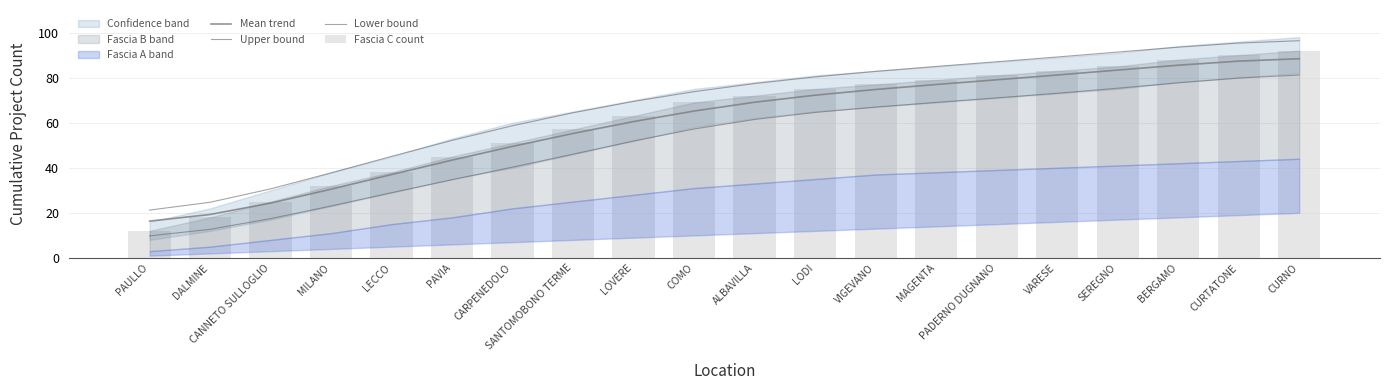

Reading left to right, transcribe all the data shown in this chart.

Mean trend: PAULLO=16.3	DALMINE=19.3	CANNETO SULLOGLIO=24.3	MILANO=30.5	LECCO=37.0	PAVIA=43.4	CARPENEDOLO=49.5	SANTOMOBONO TERME=55.2	LOVERE=60.5	COMO=65.2	ALBAVILLA=69.1	LODI=72.2	VIGEVANO=74.7	MAGENTA=76.9	PADERNO DUGNANO=79.0	VARESE=81.2	SEREGNO=83.3	BERGAMO=85.5	CURTATONE=87.3	CURNO=88.4
Upper bound: PAULLO=21.2	DALMINE=24.7	CANNETO SULLOGLIO=30.6	MILANO=37.7	LECCO=45.1	PAVIA=52.2	CARPENEDOLO=58.7	SANTOMOBONO TERME=64.4	LOVERE=69.5	COMO=73.8	ALBAVILLA=77.4	LODI=80.3	VIGEVANO=82.8	MAGENTA=85.0	PADERNO DUGNANO=87.0	VARESE=89.2	SEREGNO=91.3	BERGAMO=93.5	CURTATONE=95.3	CURNO=96.4
Lower bound: PAULLO=9.8	DALMINE=12.7	CANNETO SULLOGLIO=17.4	MILANO=23.1	LECCO=28.9	PAVIA=34.7	CARPENEDOLO=40.3	SANTOMOBONO TERME=46.0	LOVERE=51.9	COMO=57.2	ALBAVILLA=61.4	LODI=64.6	VIGEVANO=66.9	MAGENTA=69.0	PADERNO DUGNANO=71.0	VARESE=73.1	SEREGNO=75.3	BERGAMO=77.7	CURTATONE=79.8	CURNO=81.1
Fascia C count: PAULLO=12.0	DALMINE=18.0	CANNETO SULLOGLIO=25.0	MILANO=32.0	LECCO=38.0	PAVIA=45.0	CARPENEDOLO=51.0	SANTOMOBONO TERME=57.0	LOVERE=63.0	COMO=69.0	ALBAVILLA=72.0	LODI=75.0	VIGEVANO=77.0	MAGENTA=79.0	PADERNO DUGNANO=81.0	VARESE=83.0	SEREGNO=85.0	BERGAMO=88.0	CURTATONE=90.0	CURNO=92.0